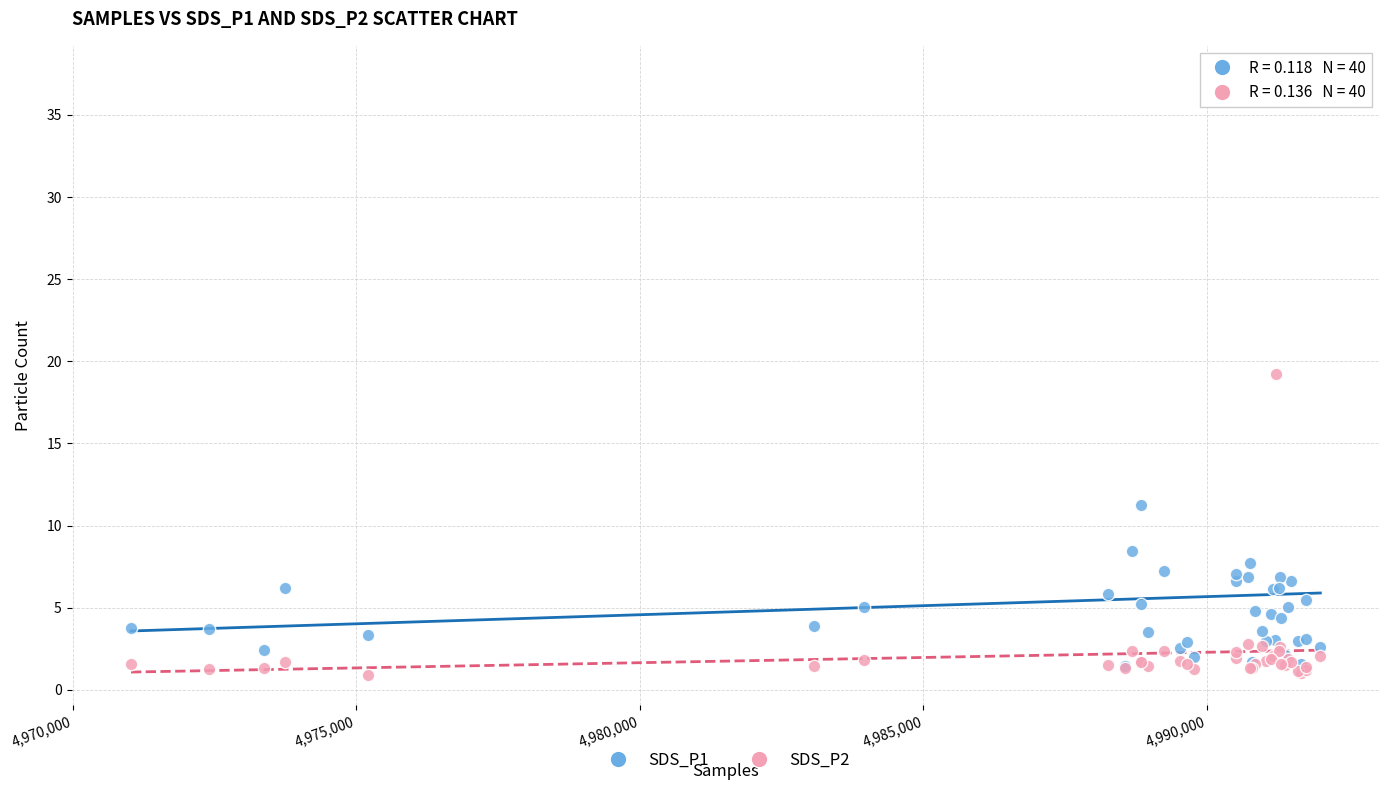

Which series has the largest Y range (max minus min)?

SDS_P1